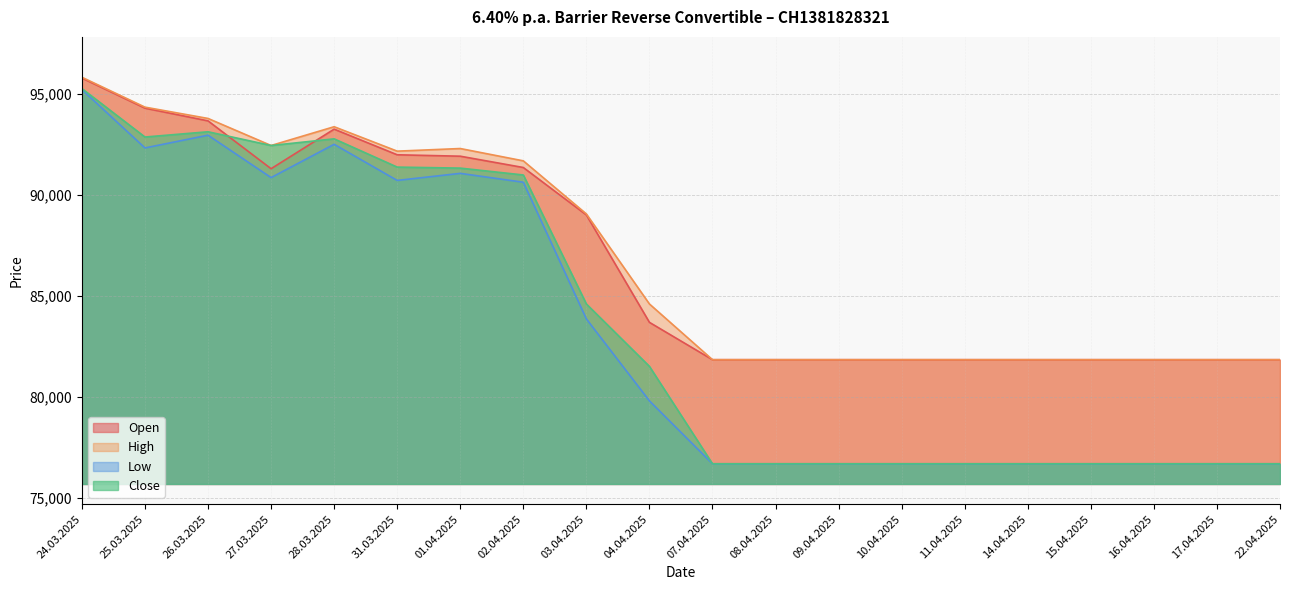

Where is the first local maximum for Open?

28.03.2025